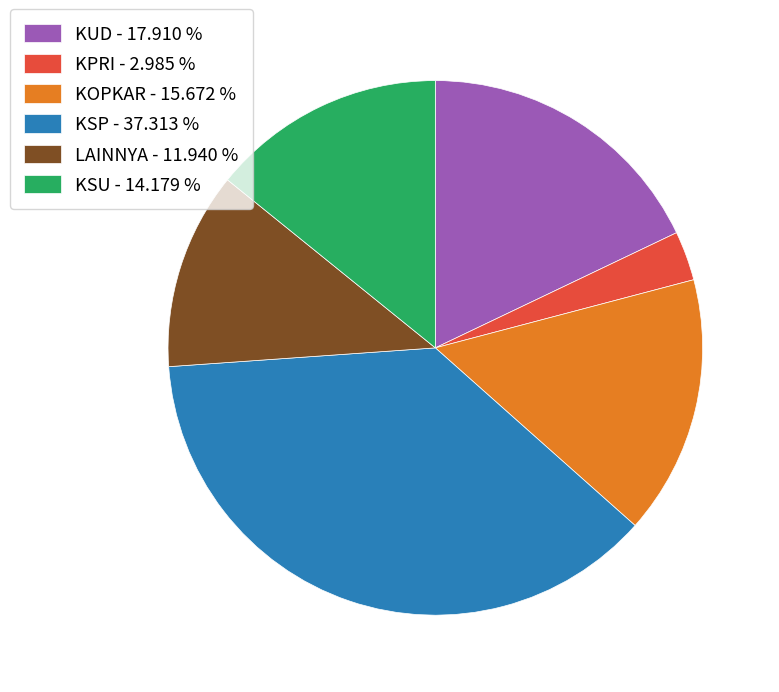

Which category has the smallest portion of the pie?

KPRI